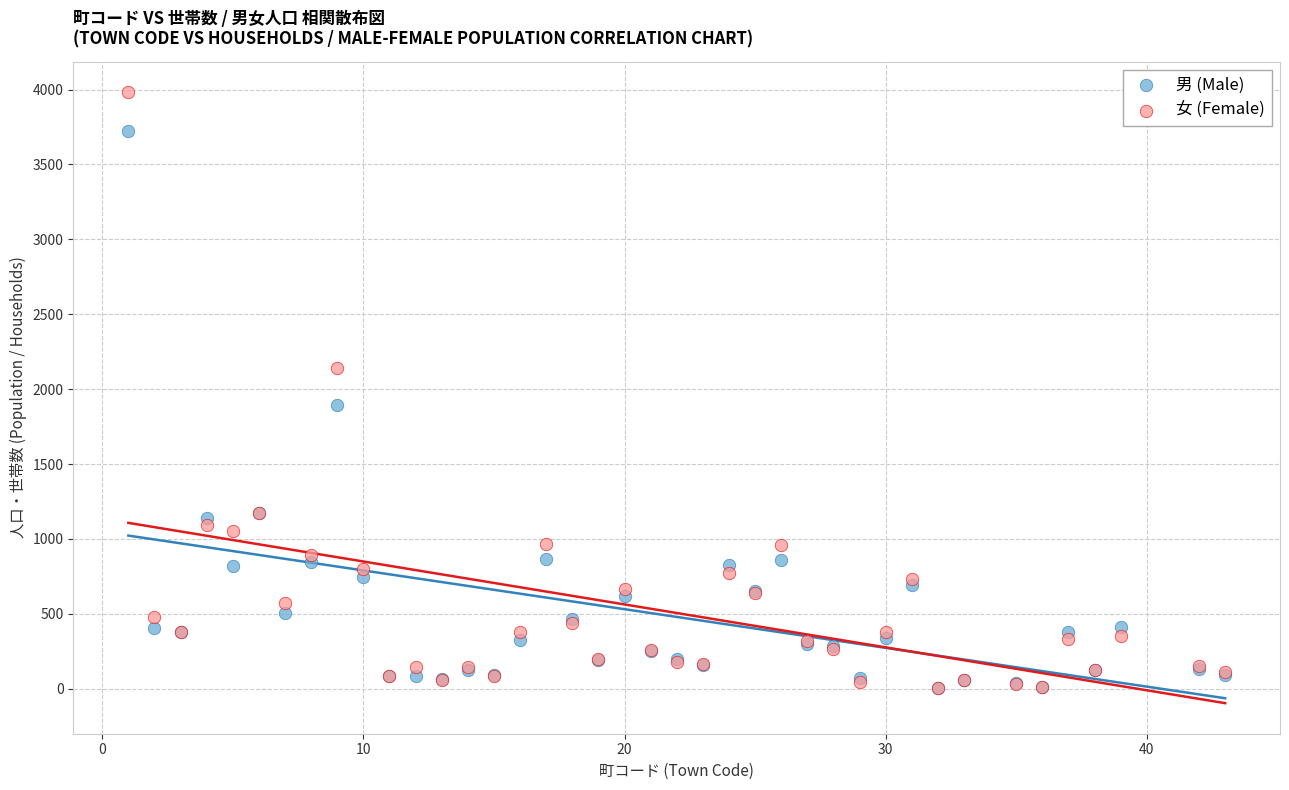

In the 女 (Female) series, what Y value is closest to 1995?

2144